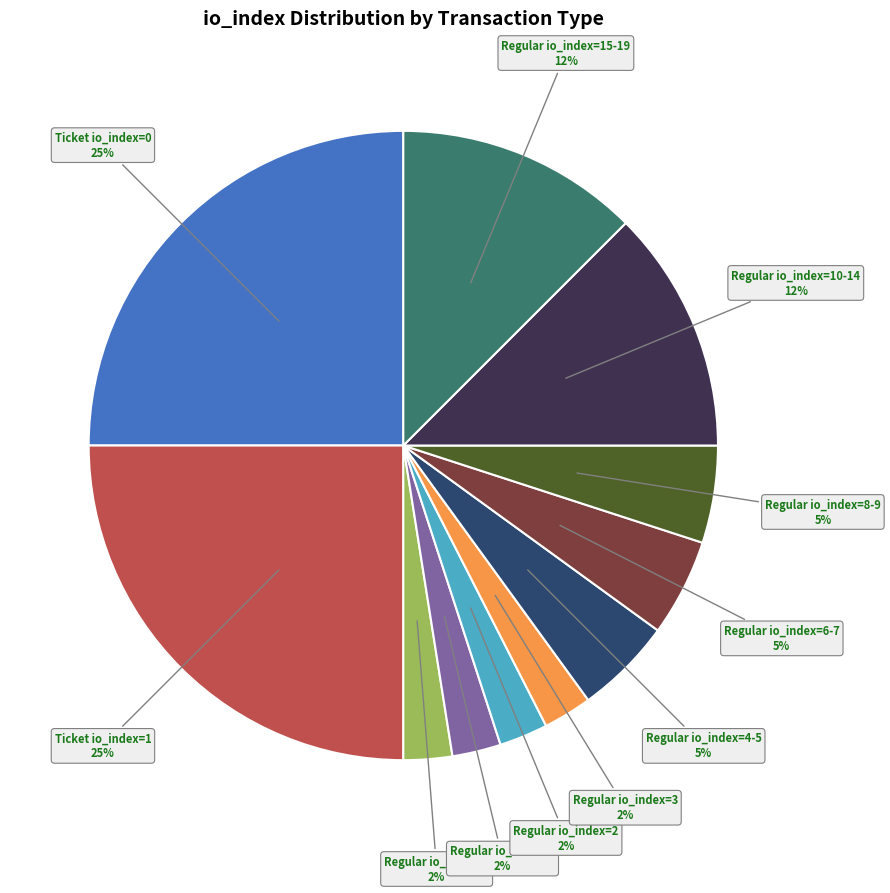

To the nearest percent, what is the difference between the largest and smallest slice percentages?

23%